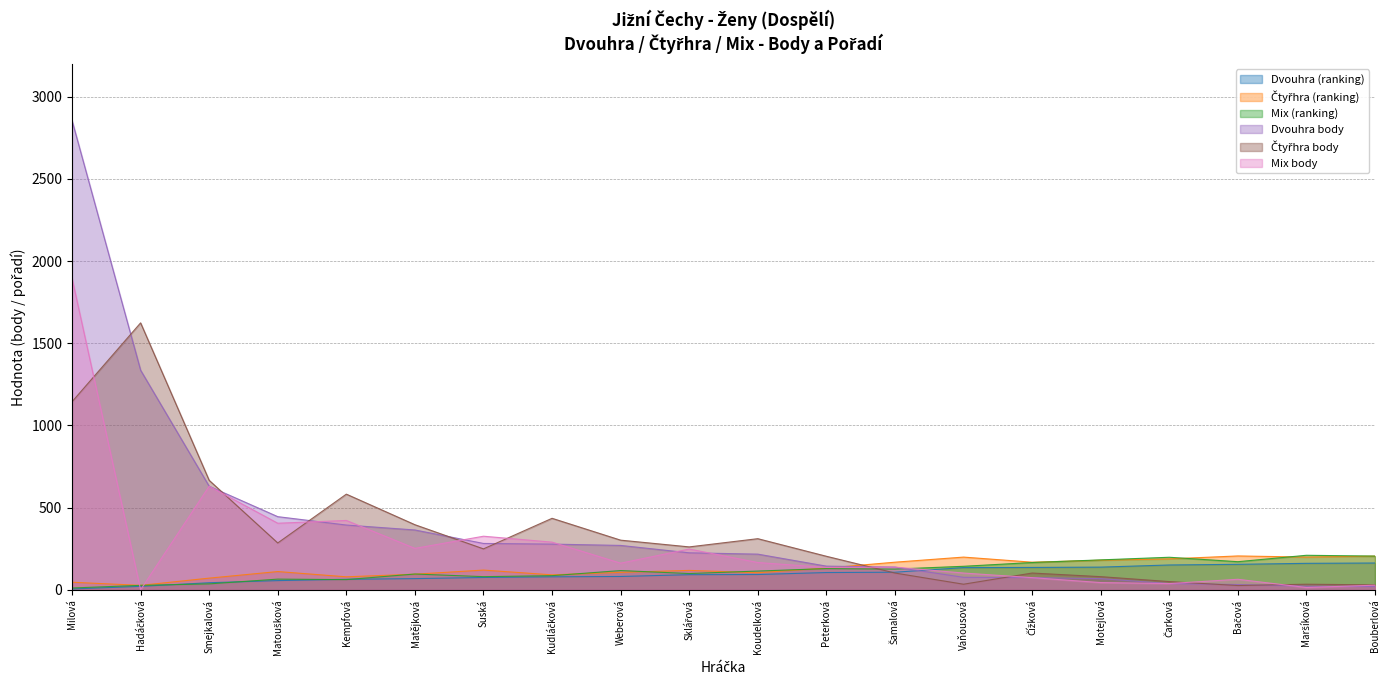

What is the sum of the Mix body values at Bačová and Weberová?

226